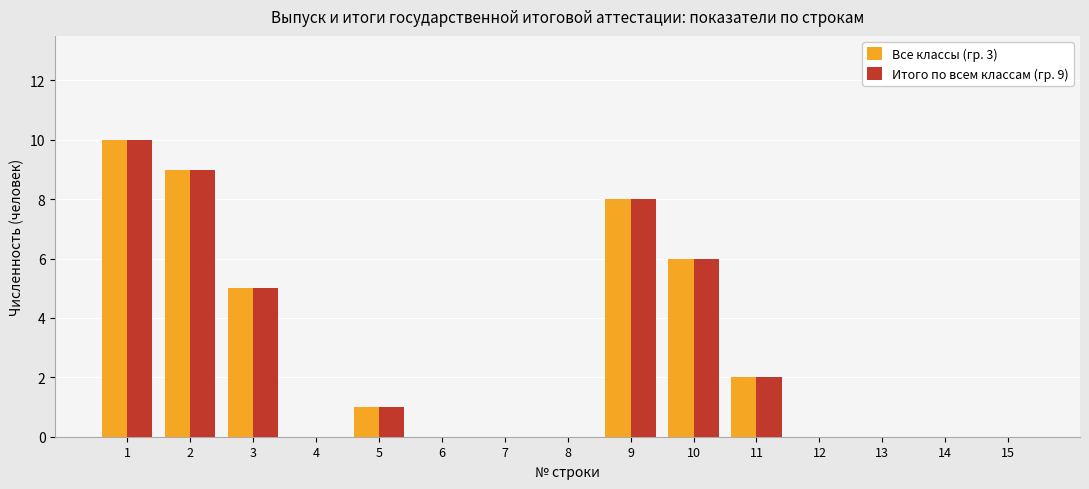

What are all the series names shown in the legend?

Все классы (гр. 3), Итого по всем классам (гр. 9)